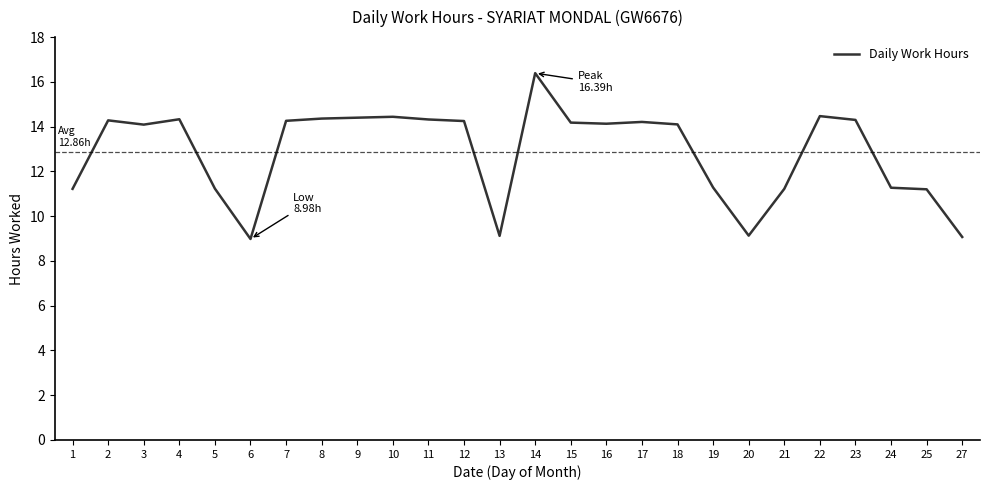

Is it true that the value at 16 is 6.5?

False